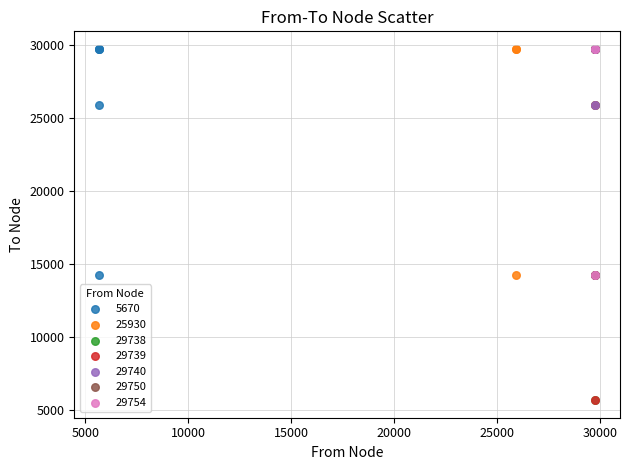

What are all the series names shown in the legend?

5670, 25930, 29738, 29739, 29740, 29750, 29754